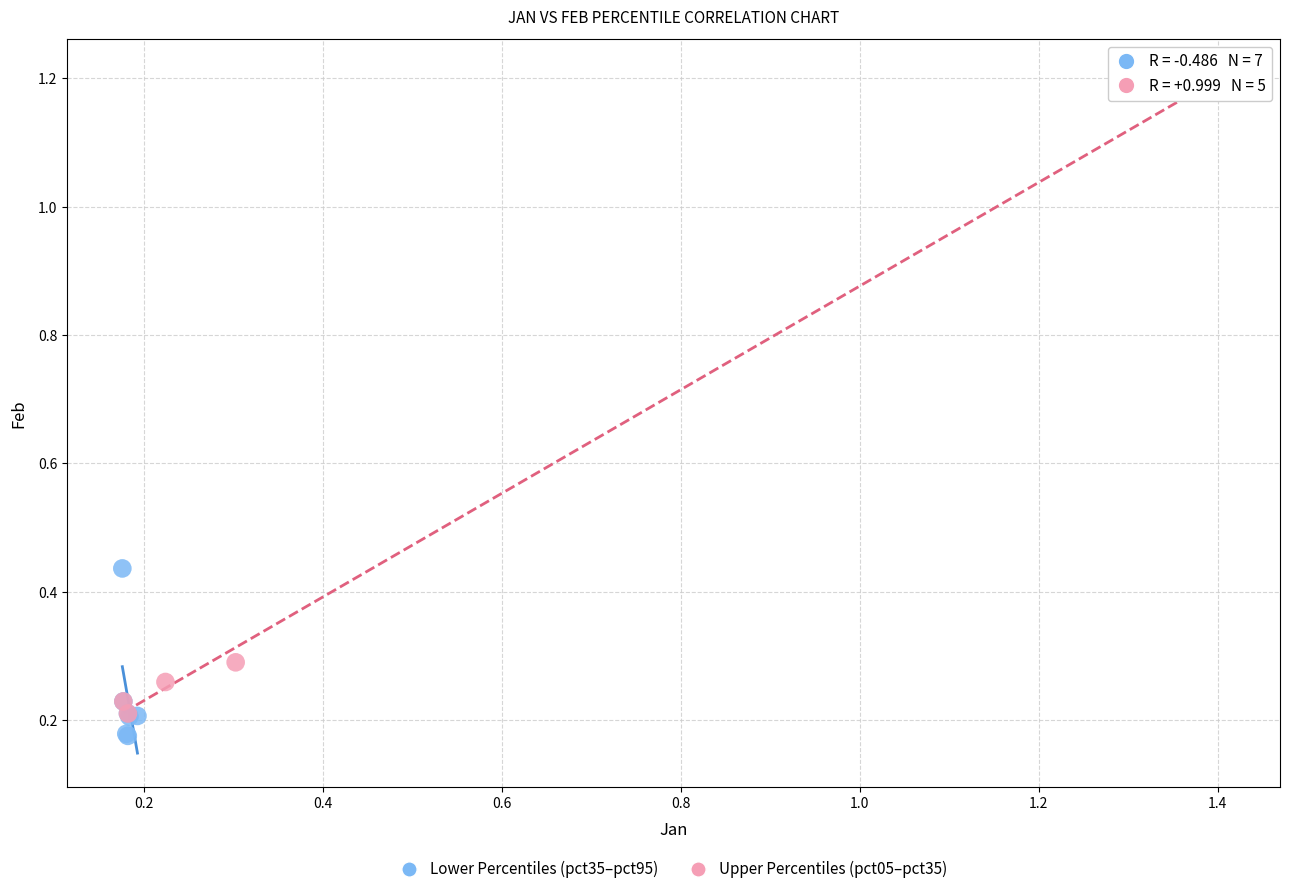

Which series reaches the maximum Y coordinate?

Upper Percentiles (pct05–pct35)